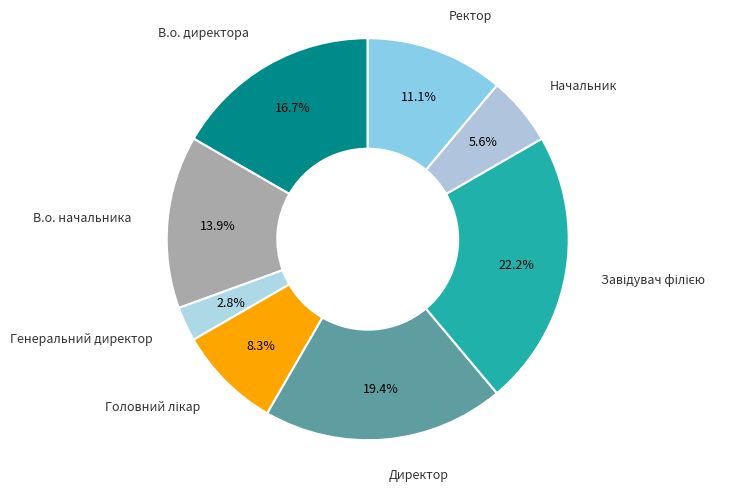

Does В.о. директора account for over 50% of the chart?

No